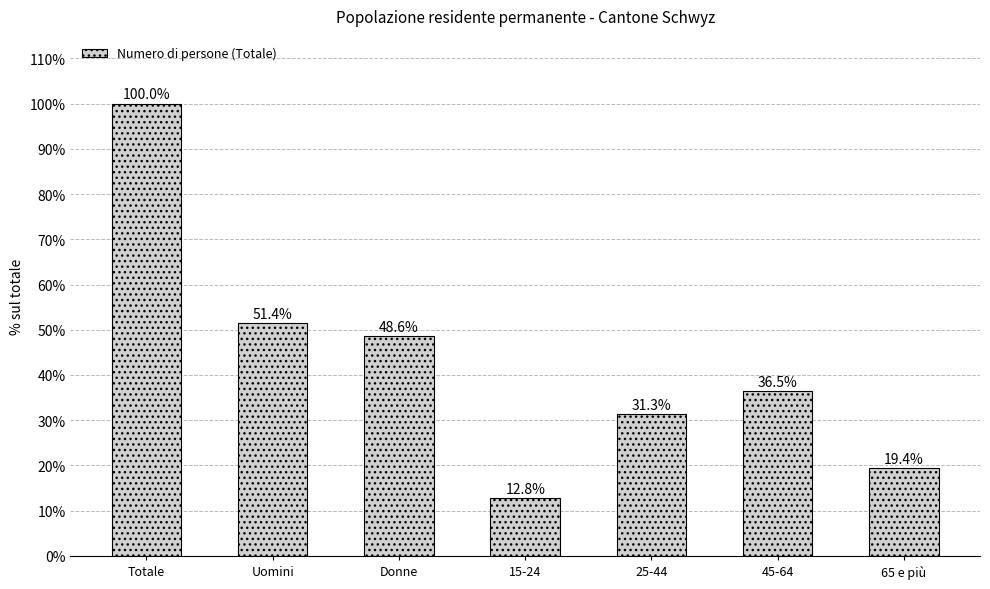

What is the change in value from Totale to 65 e più?

-80.6